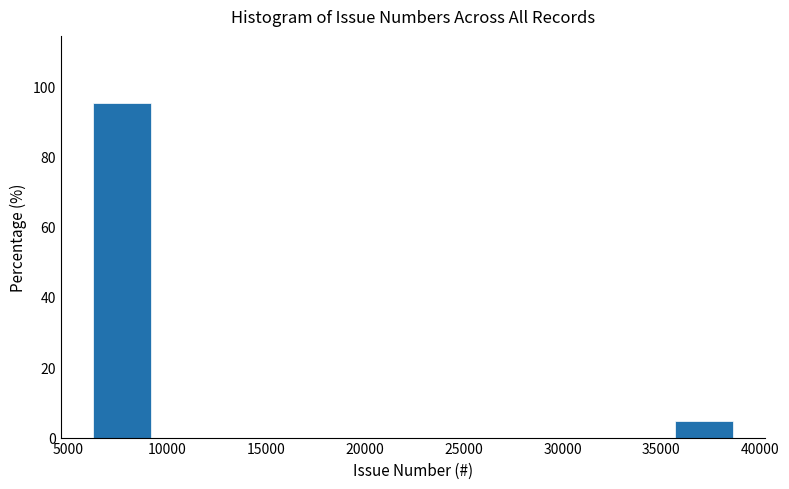

Reading left to right, list every bar in this chart as the range it spans on the x-axis followed by its height. Neither the bar edges nor the heights are printed on the chart, so give them approximately, as read against the axes.

6000 to 9500: 96
9500 to 13000: 0
13000 to 16000: 0
16000 to 19500: 0
19500 to 22500: 0
22500 to 26000: 0
26000 to 29000: 0
29000 to 32500: 0
32500 to 35500: 0
35500 to 39000: 4